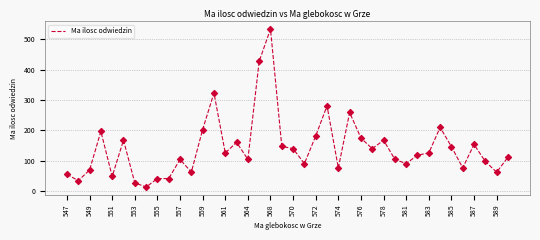

What is the minimum value shown in the chart?

14